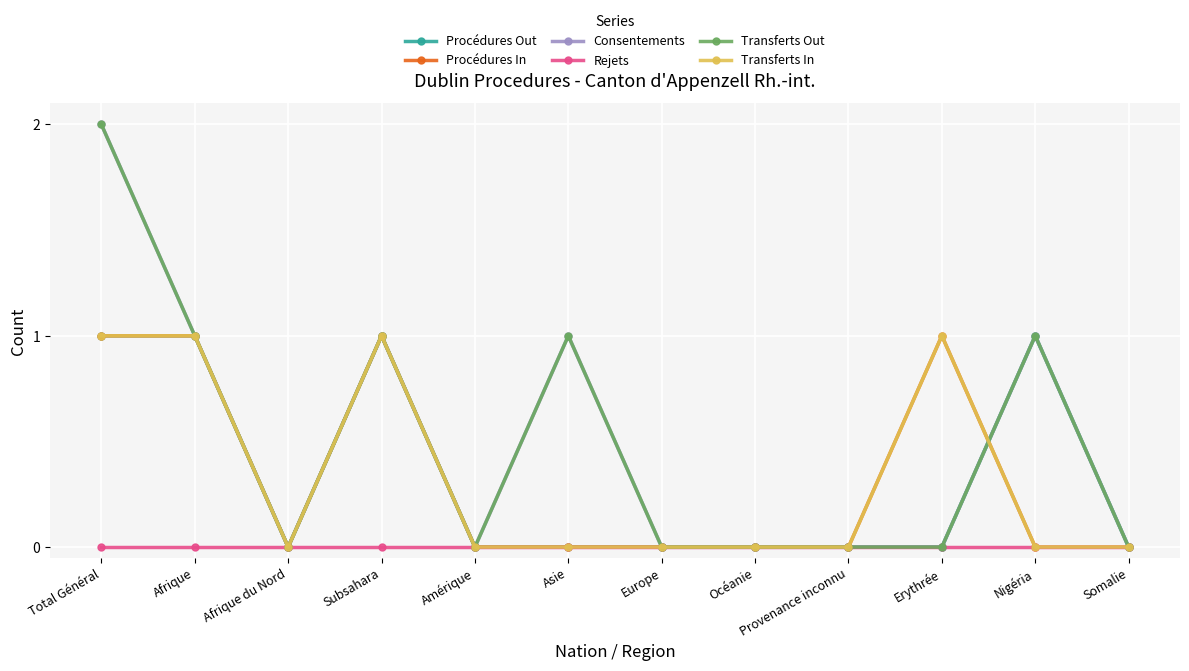

Is it true that Procédures Out equals 0 at Provenance inconnu?

True